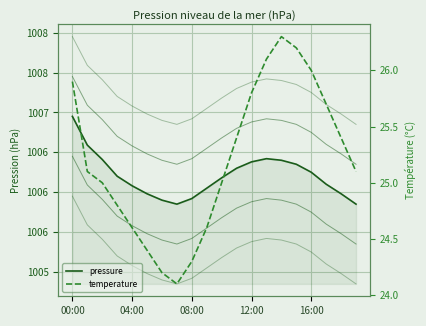

True or false: pressure_offset_-0.5 and pressure_offset_1.0 cross at least once.

False